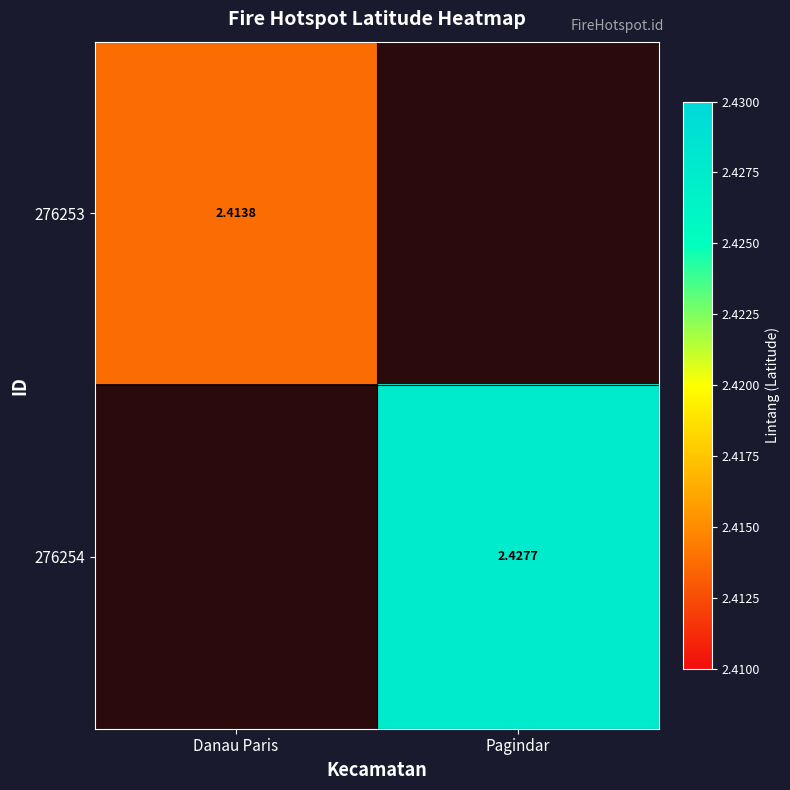

The 276253 series shows 2.4 at Danau Paris. True or false?

True